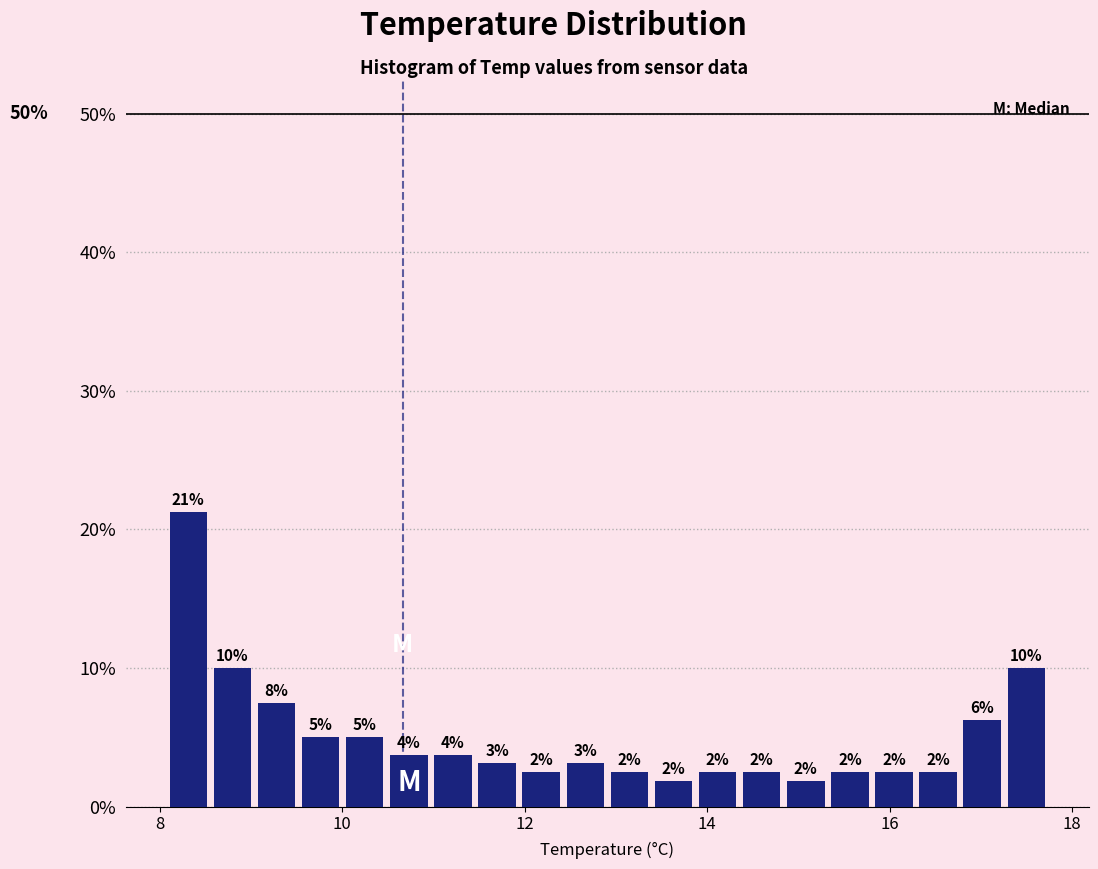

Around what value on the x-axis is the tallest bar? Give the approximate position of its centre, as read against the axis.

8.4